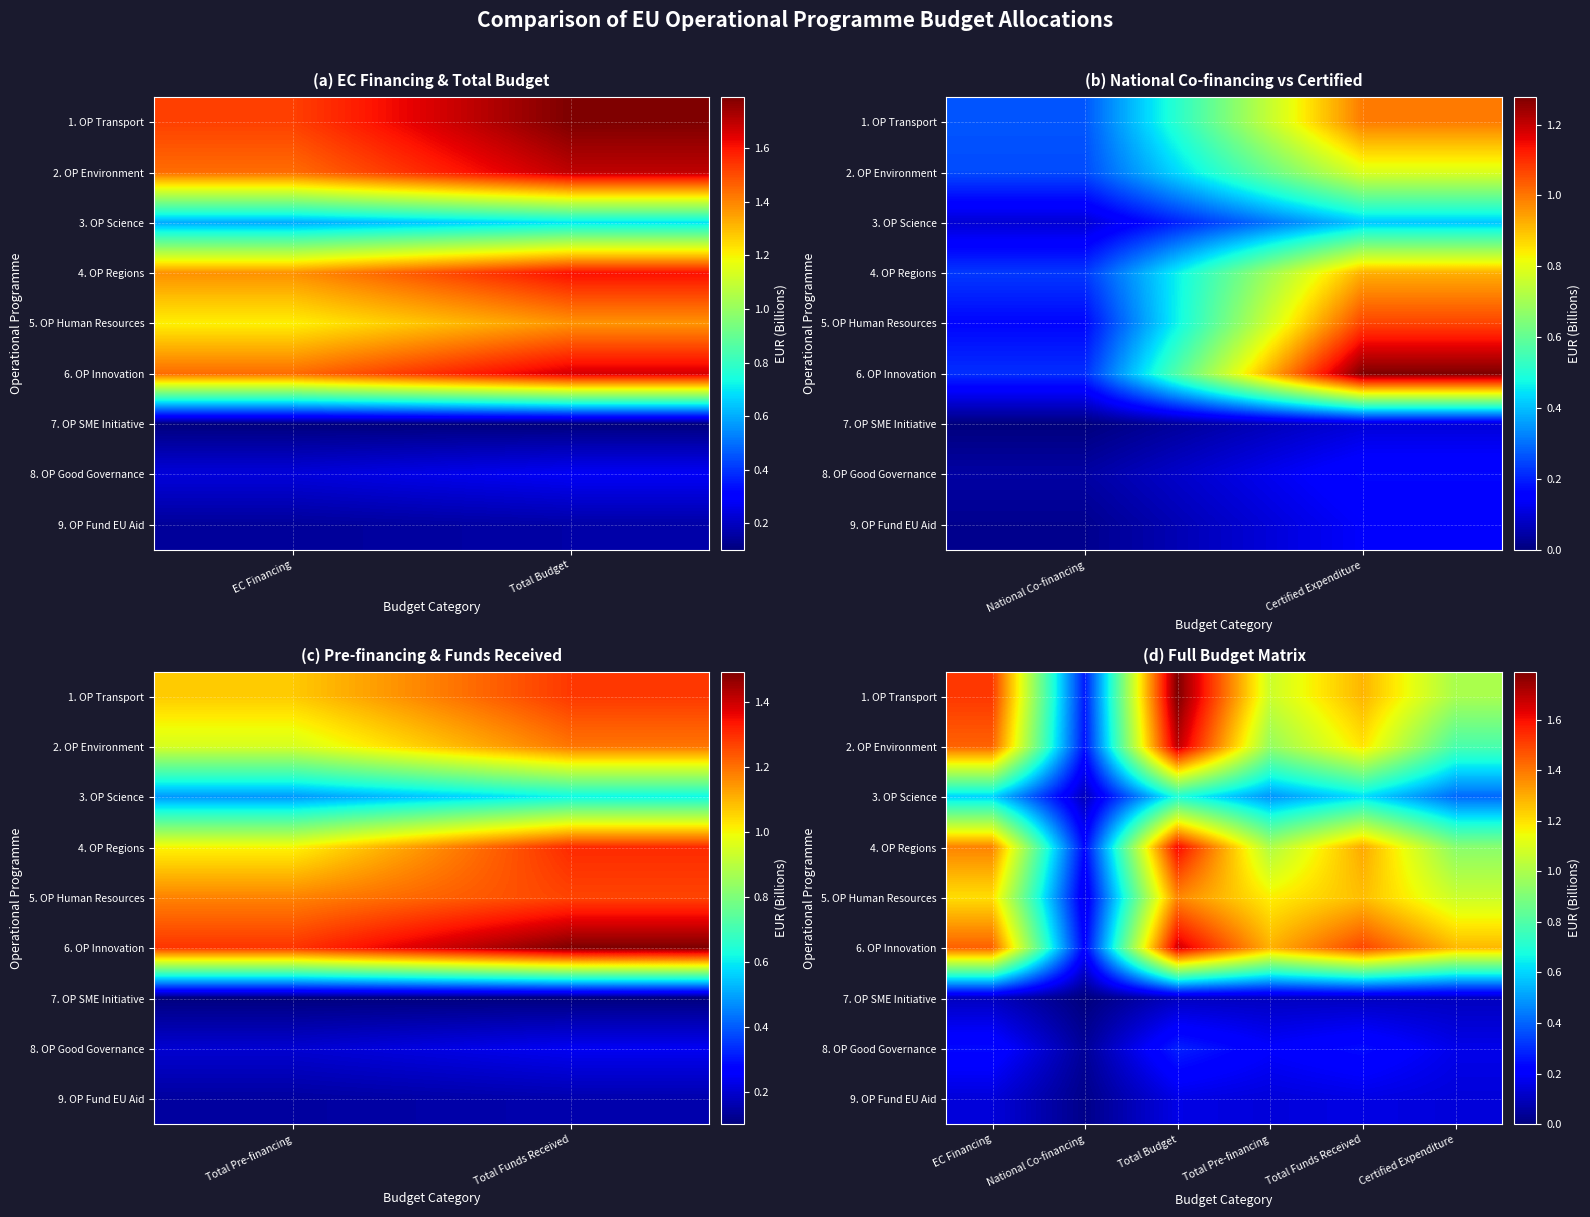

At which category is the sum across all series the highest?

Total Budget